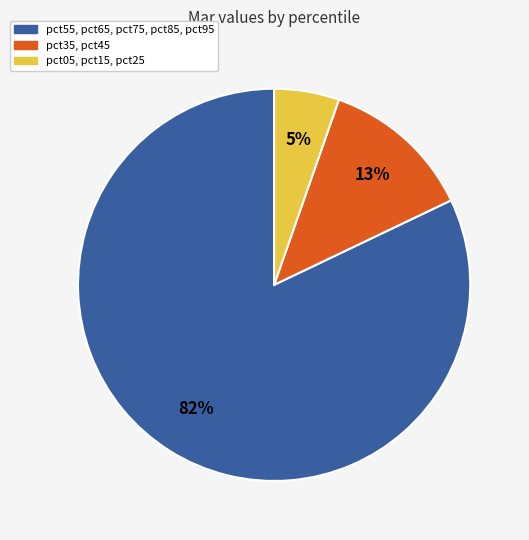

Does any single category account for the majority?

Yes